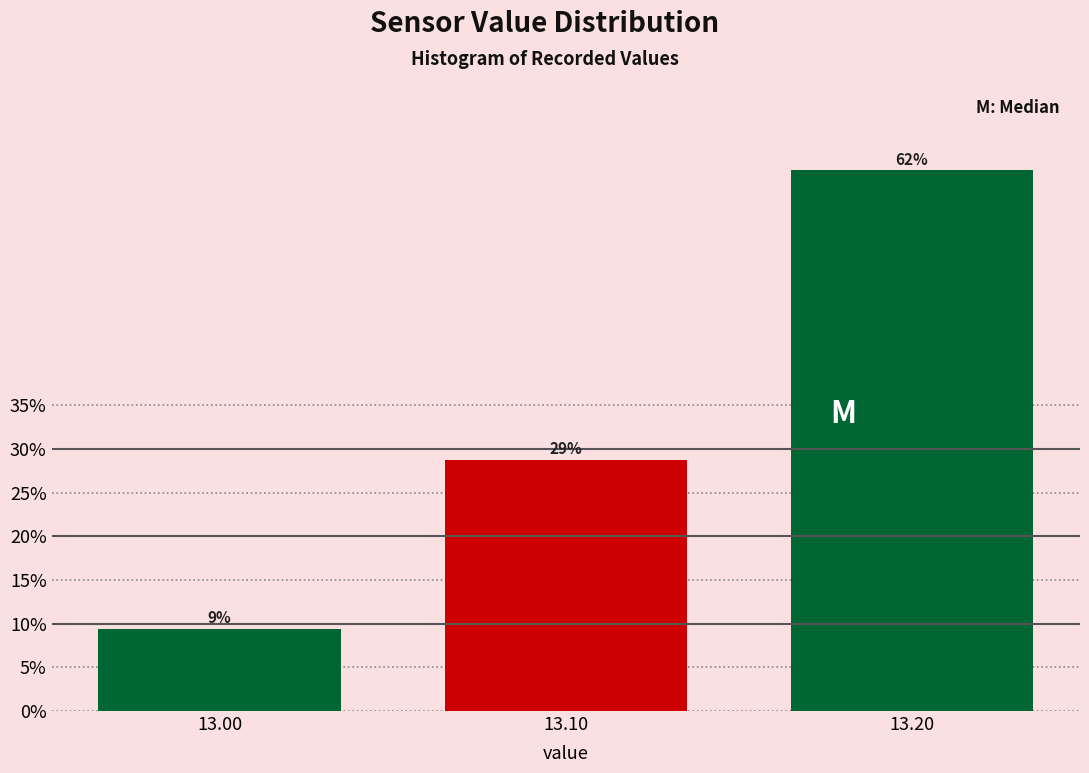

Are the bars horizontal?

No